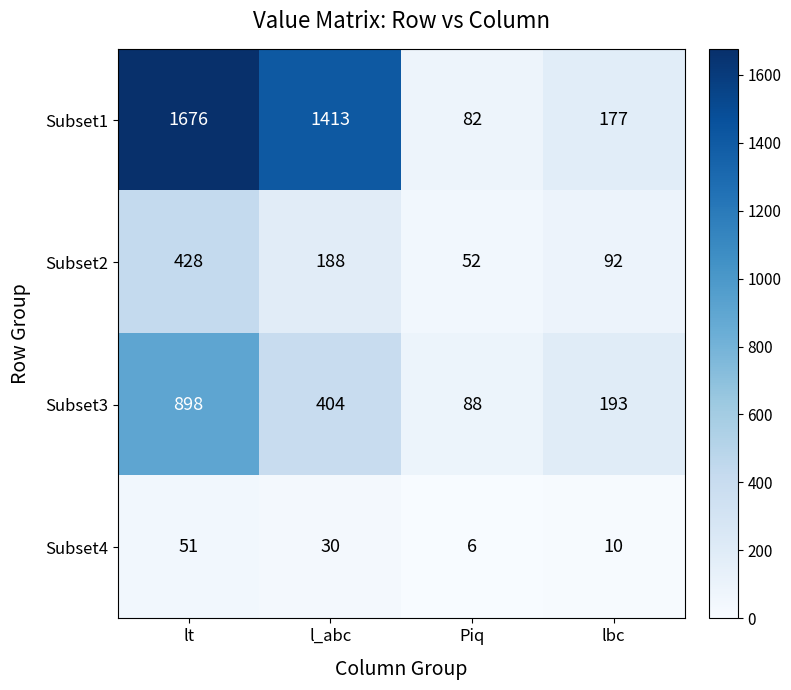

List the series in order of their overall mean, highest first.

Subset1, Subset3, Subset2, Subset4